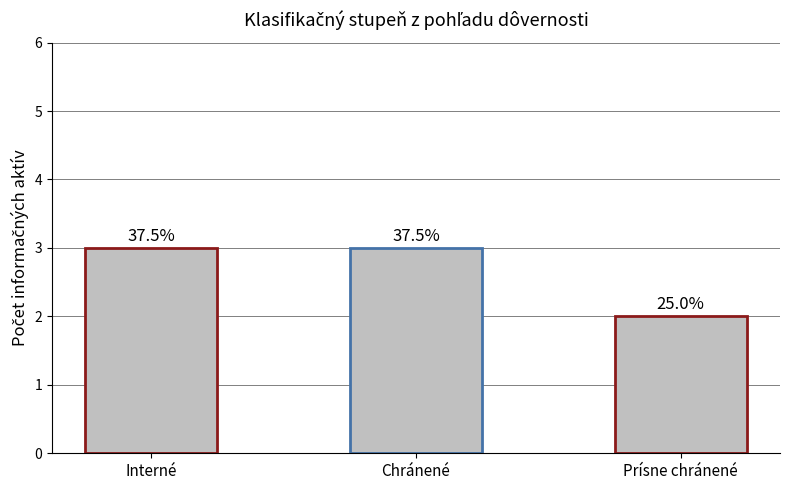

What position from the right is Prísne chránené?

1